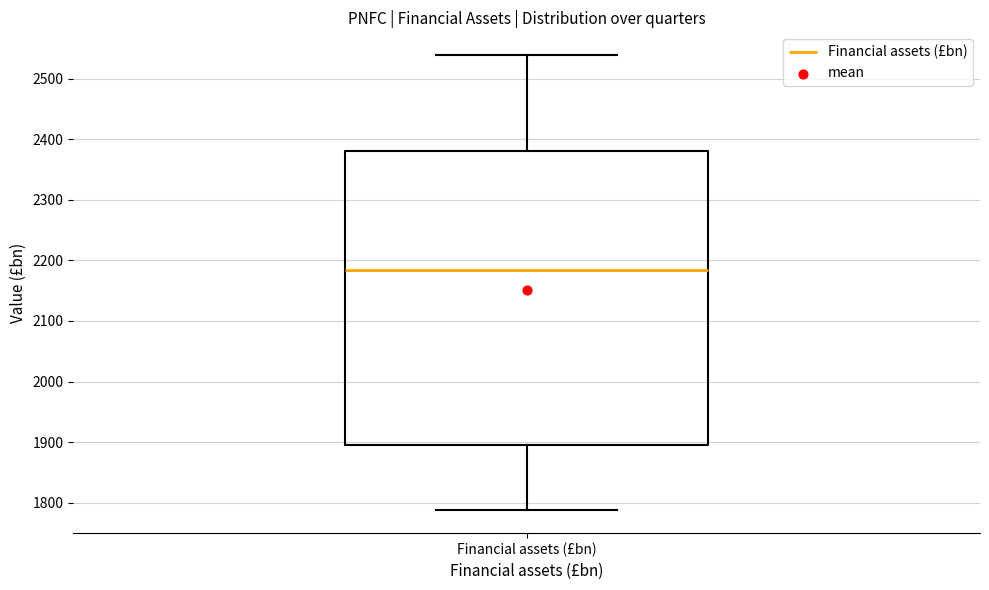

Read this box plot against the y-axis: the position of the median line, the range covered by the box, and the ends of both whiskers. The values are not printed on the chart, so give them approximately, as read against the axis.

median 2180, box 1900 to 2380, whiskers 1790 to 2540